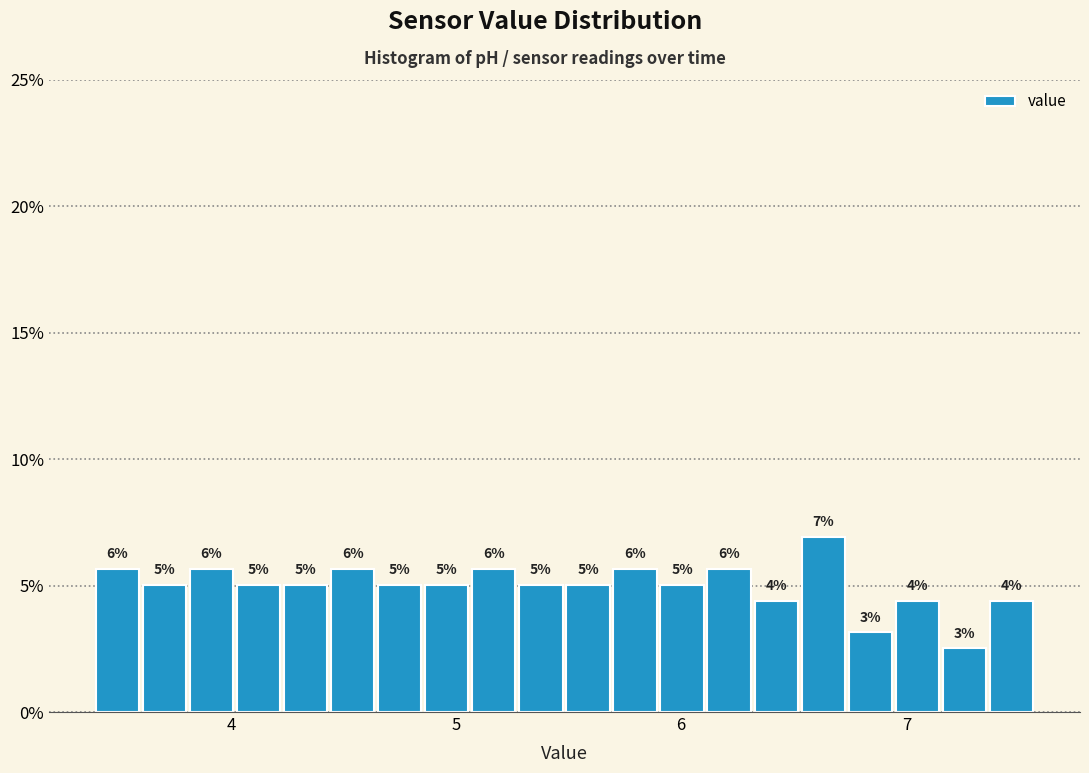

Around what value on the x-axis is the tallest bar? Give the approximate position of its centre, as read against the axis.

6.6